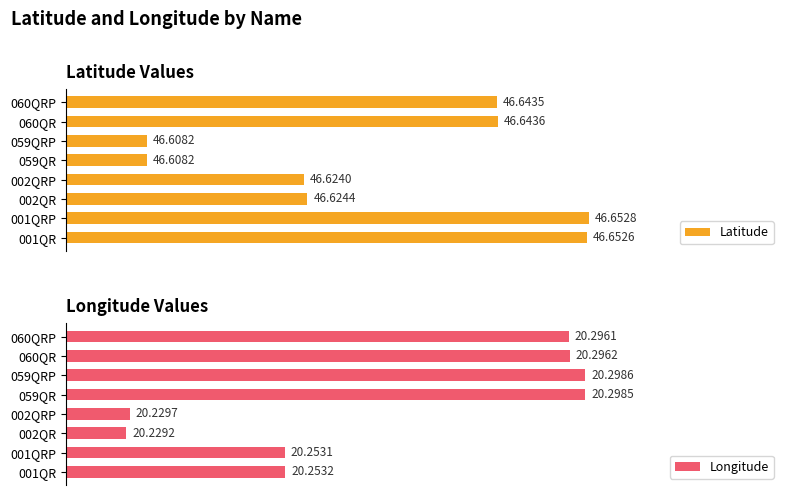

Which series has the widest spread of values?

Longitude